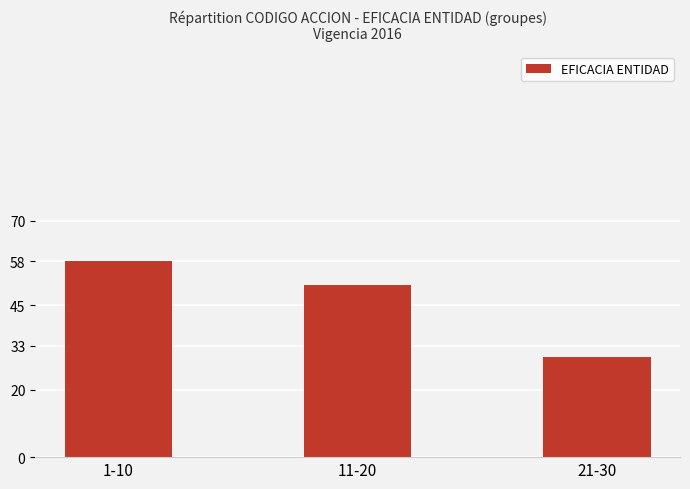

What is the sum of the values at 11-20 and 21-30?

80.5